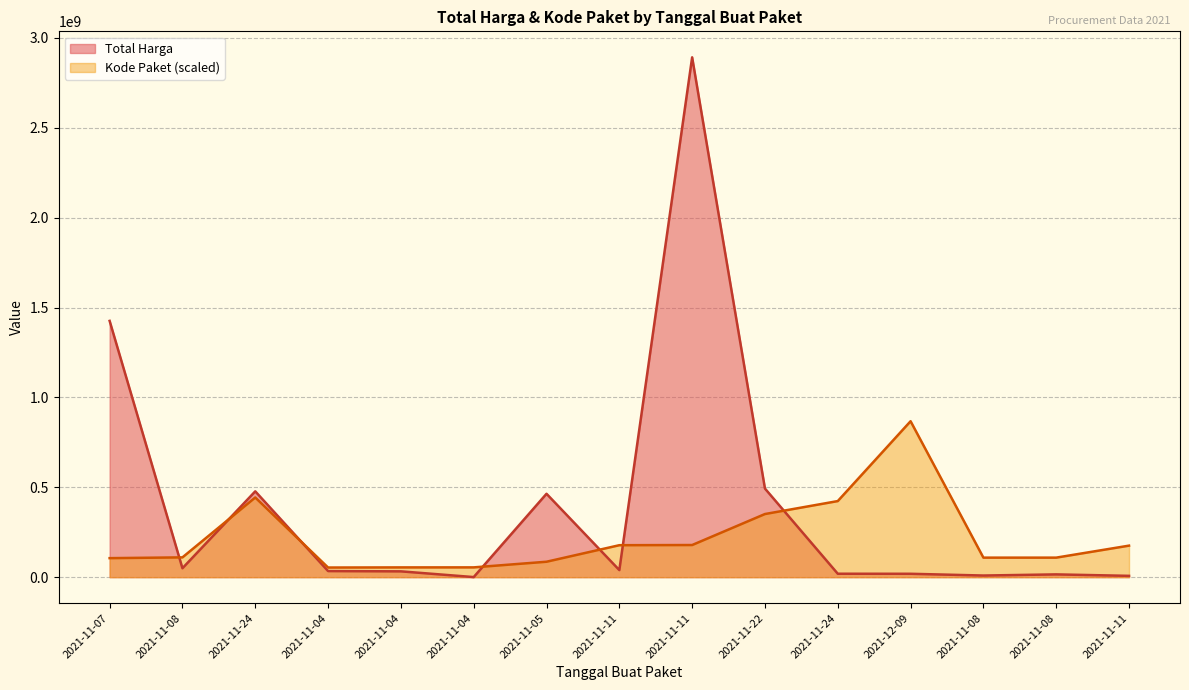

How many lines are shown in the chart?

2